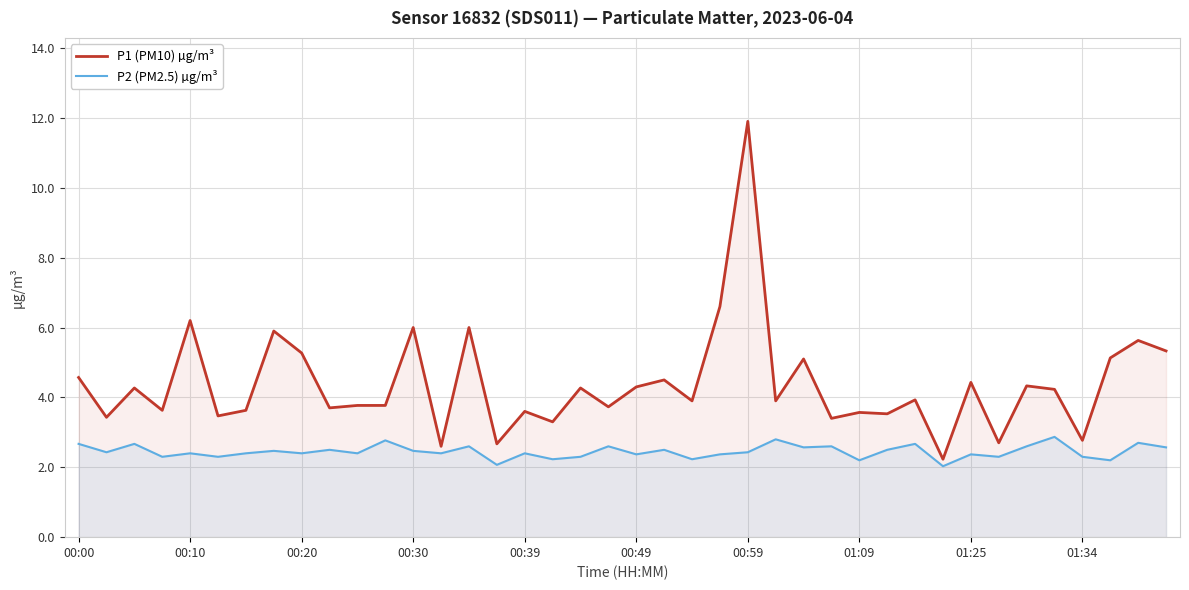

What is the difference between the highest and lowest values at 00:20?

2.9